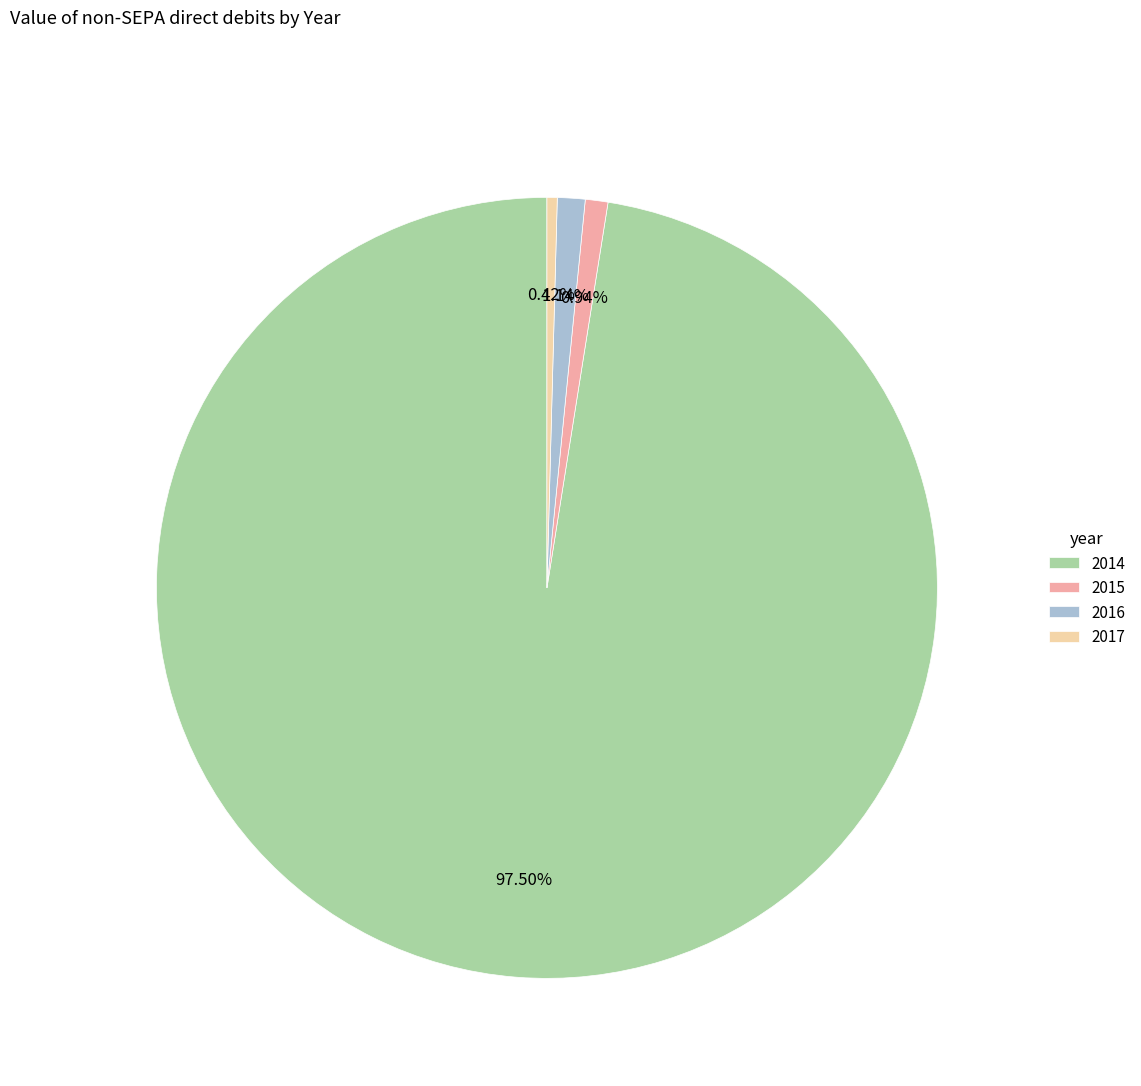

Does 2014 represent more than half of the total?

Yes